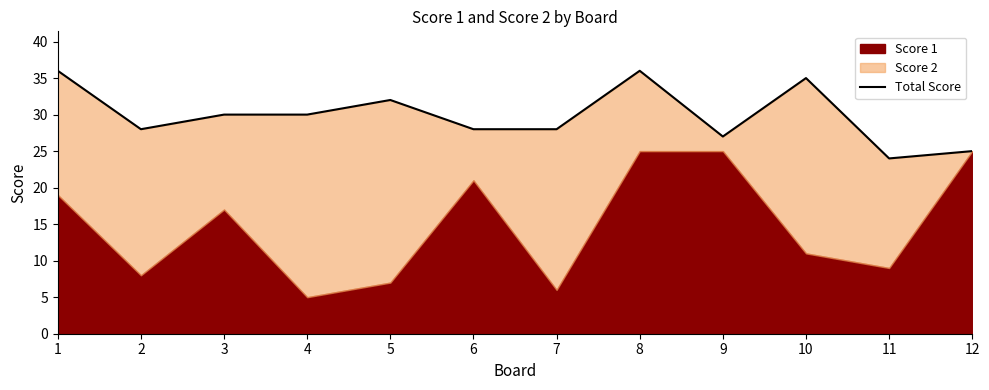

What is the sum of the values at 9 and 2?

55